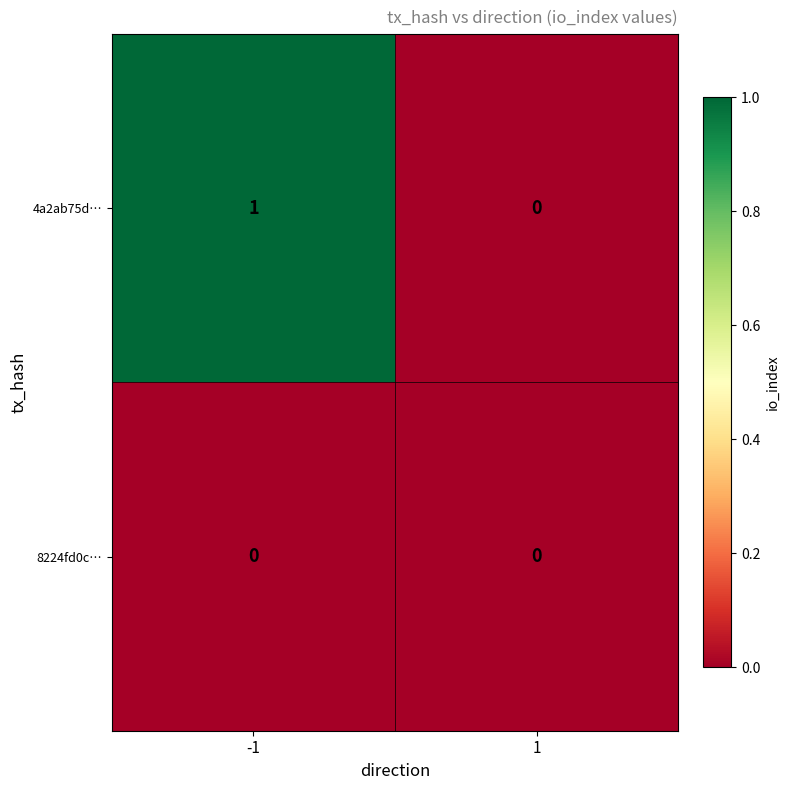

The value of 8224fd0c… at -1 is 0. True or false?

True